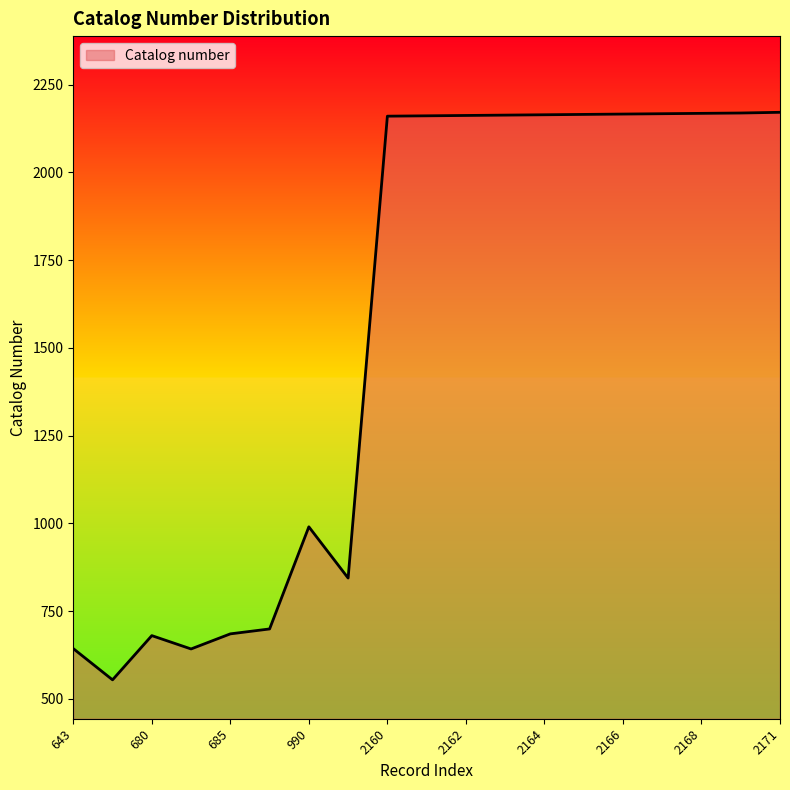

What is the minimum value shown in the chart?

554